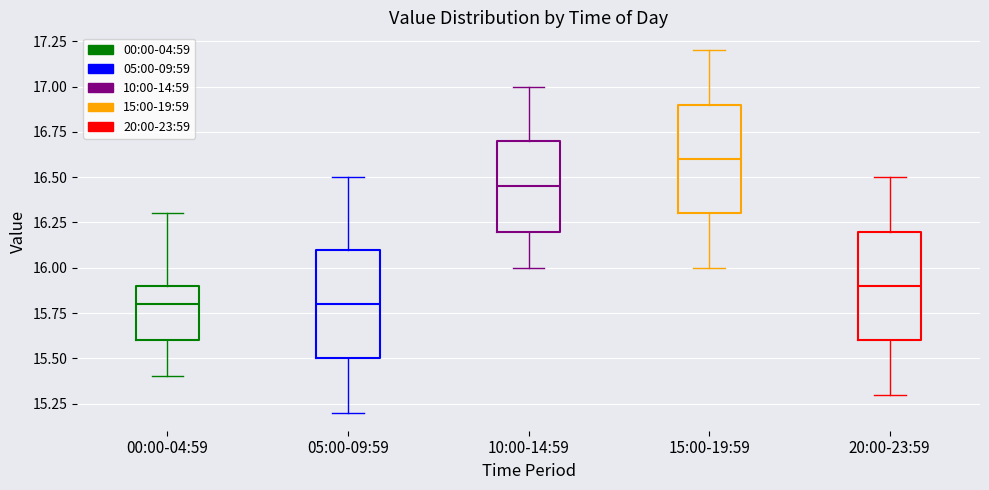

Reading left to right, read every box against the y-axis: the position of its median line, the range the box covers, and the ends of its whiskers. The values are not printed on the chart, so give them approximately, as read against the axis.

00:00-04:59: median 15.80, box 15.60 to 15.90, whiskers 15.40 to 16.30
05:00-09:59: median 15.80, box 15.50 to 16.10, whiskers 15.20 to 16.50
10:00-14:59: median 16.45, box 16.20 to 16.70, whiskers 16.00 to 17.00
15:00-19:59: median 16.60, box 16.30 to 16.90, whiskers 16.00 to 17.20
20:00-23:59: median 15.90, box 15.60 to 16.20, whiskers 15.30 to 16.50